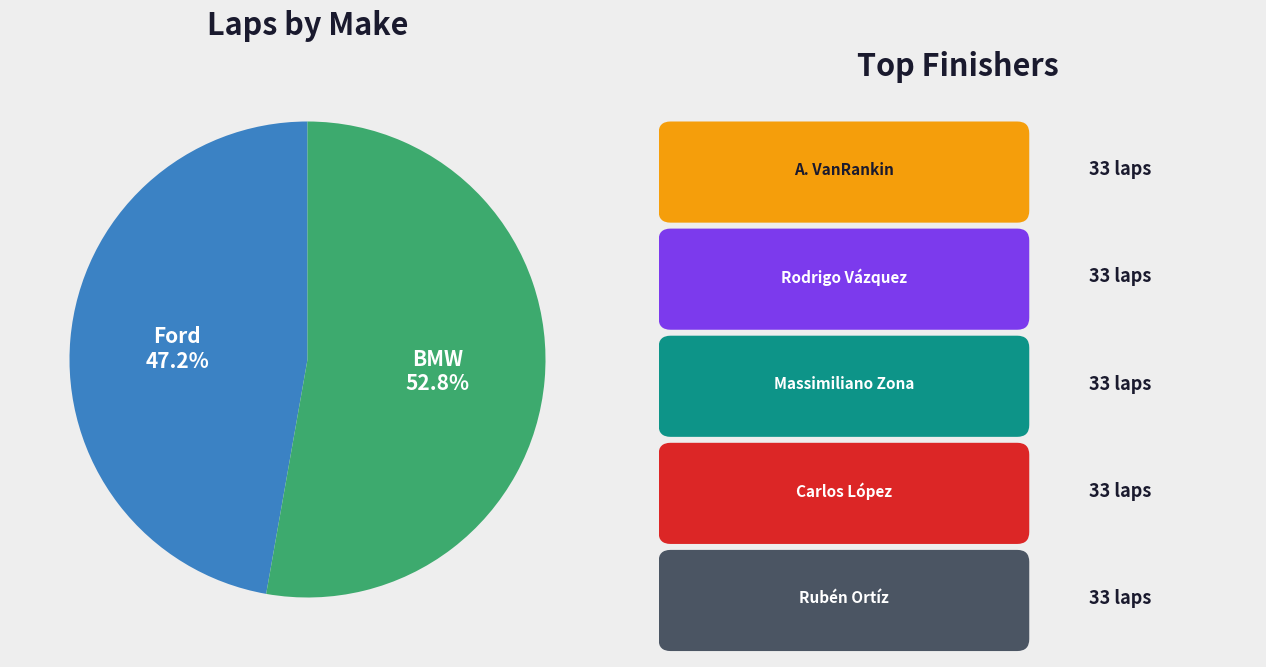

Is there any slice that represents more than half of the pie?

Yes